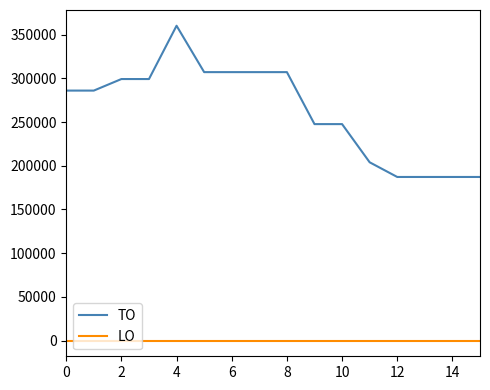

Rank the series by their maximum value, from highest to lowest.

TO, LO